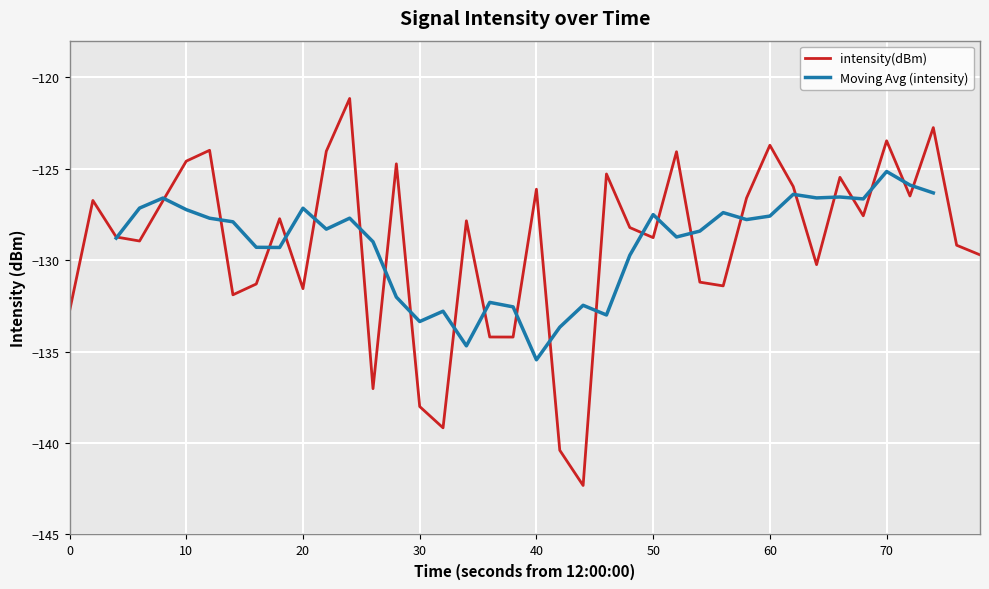

Is it true that intensity(dBm) equals -198.8 at 20?

False